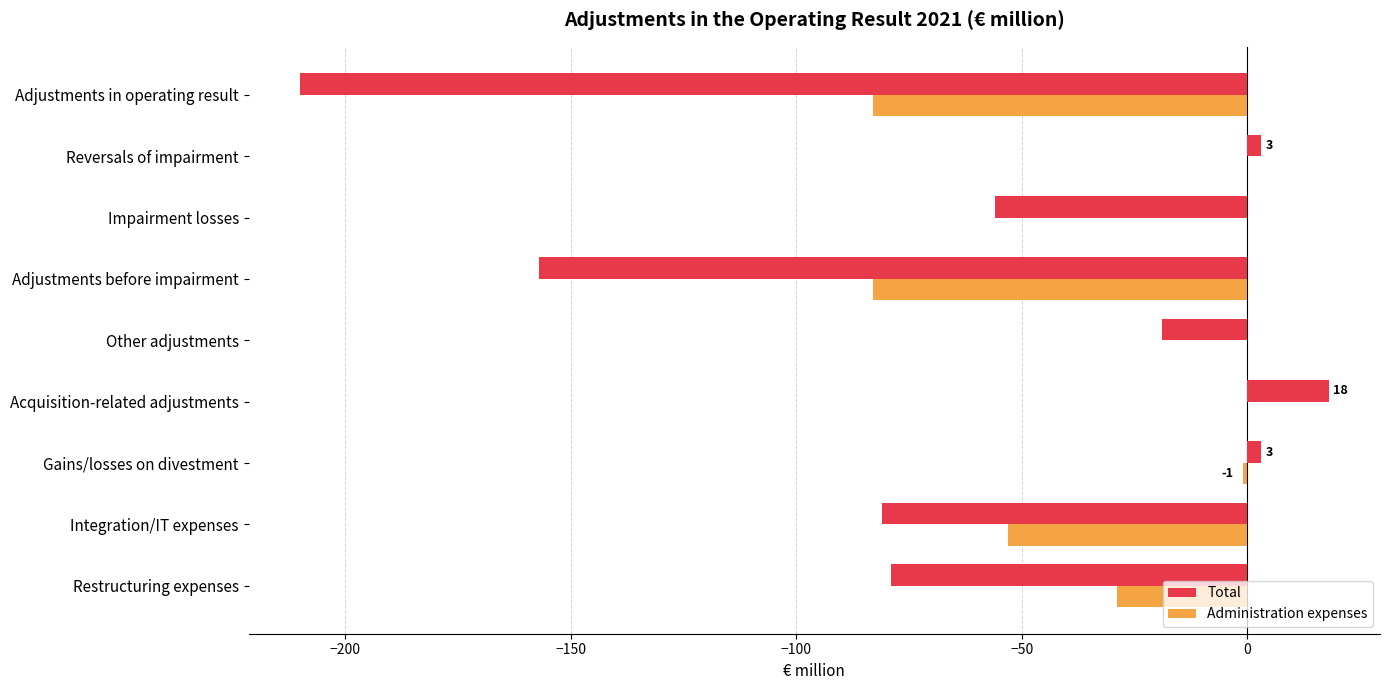

What are all the series names shown in the legend?

Total, Administration expenses